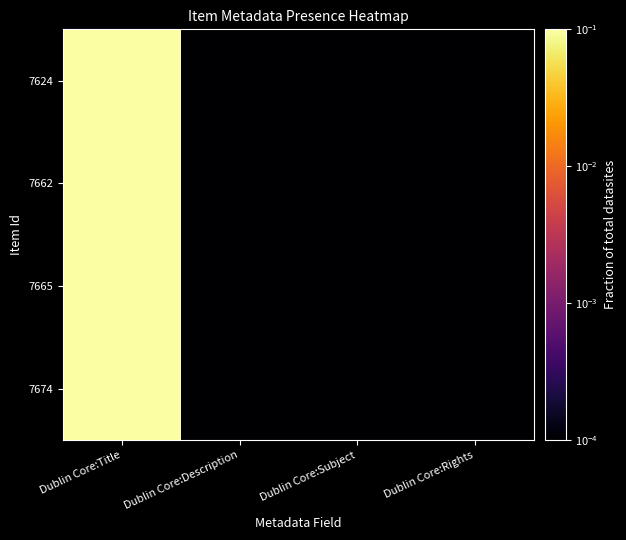

Reading left to right, transcribe all the data shown in this chart.

7624: Dublin Core:Title=1.0	Dublin Core:Description=0.0	Dublin Core:Subject=0.0	Dublin Core:Rights=0.0
7662: Dublin Core:Title=1.0	Dublin Core:Description=0.0	Dublin Core:Subject=0.0	Dublin Core:Rights=0.0
7665: Dublin Core:Title=1.0	Dublin Core:Description=0.0	Dublin Core:Subject=0.0	Dublin Core:Rights=0.0
7674: Dublin Core:Title=1.0	Dublin Core:Description=0.0	Dublin Core:Subject=0.0	Dublin Core:Rights=0.0